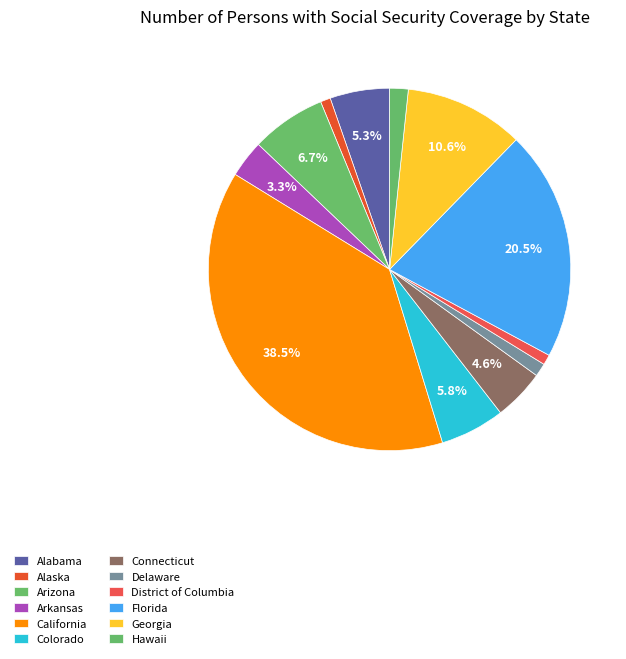

Count the number of slices in the pie.

12